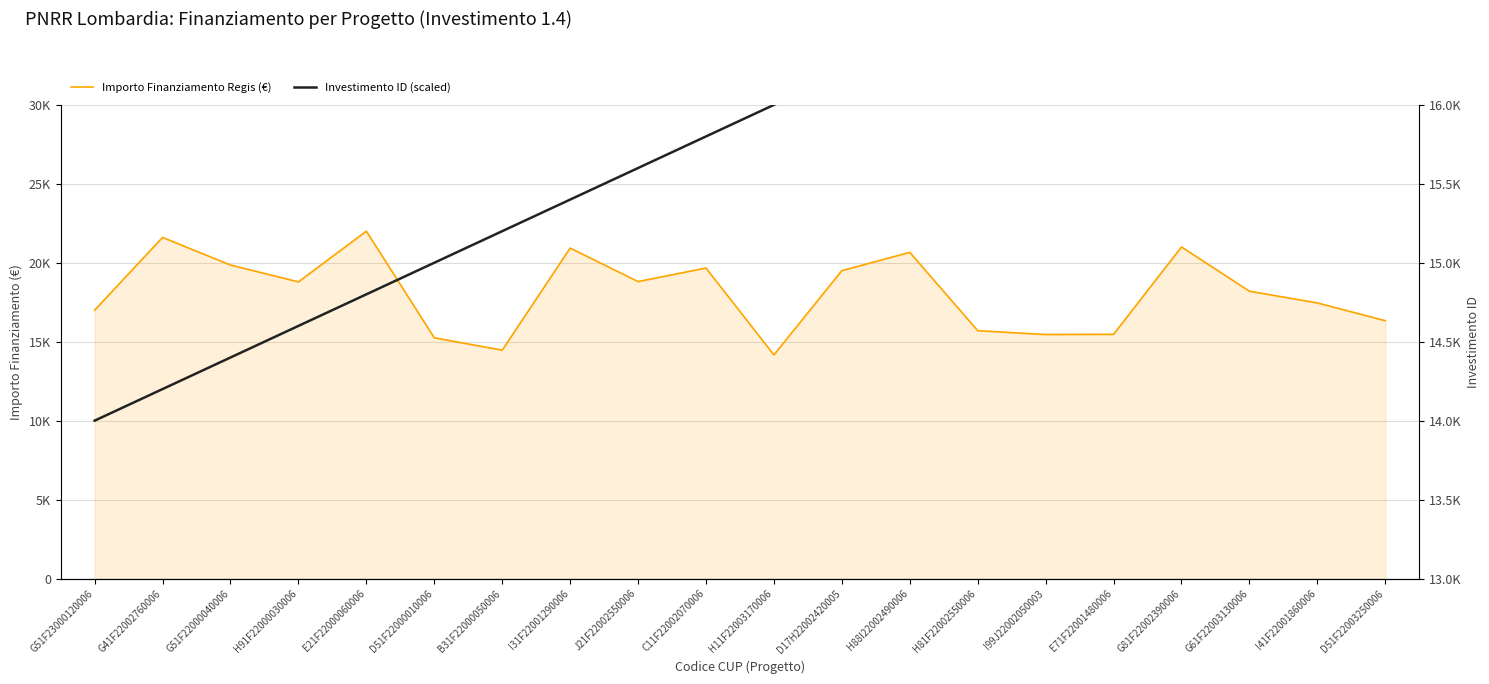

List the series in order of their peak value, highest first.

Importo Finanziamento Regis (€), Investimento ID (scaled)